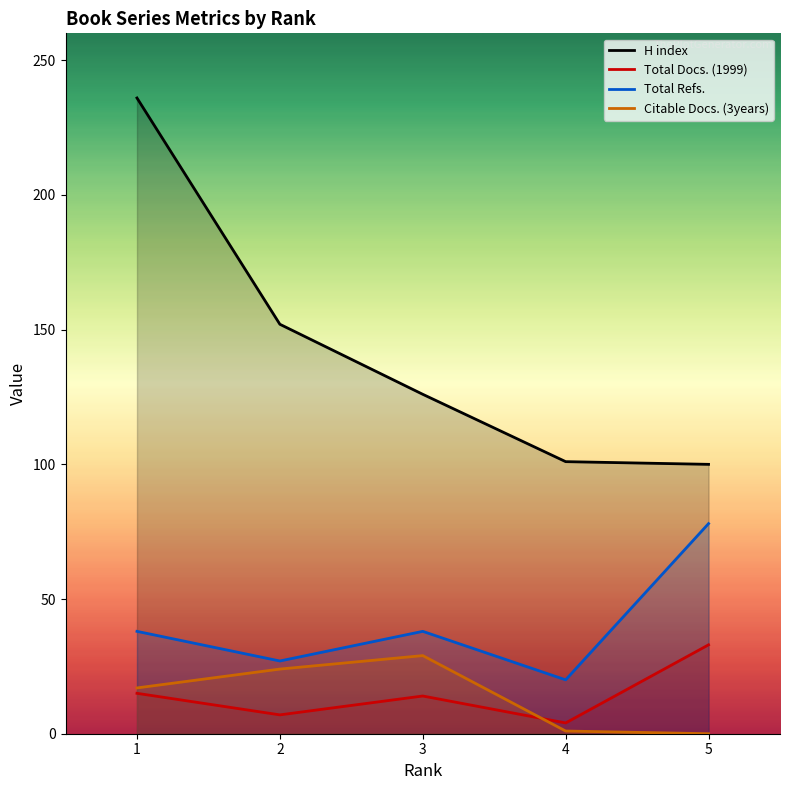

True or false: Total Docs. (1999) has more than 2 points higher than both neighbors.

False